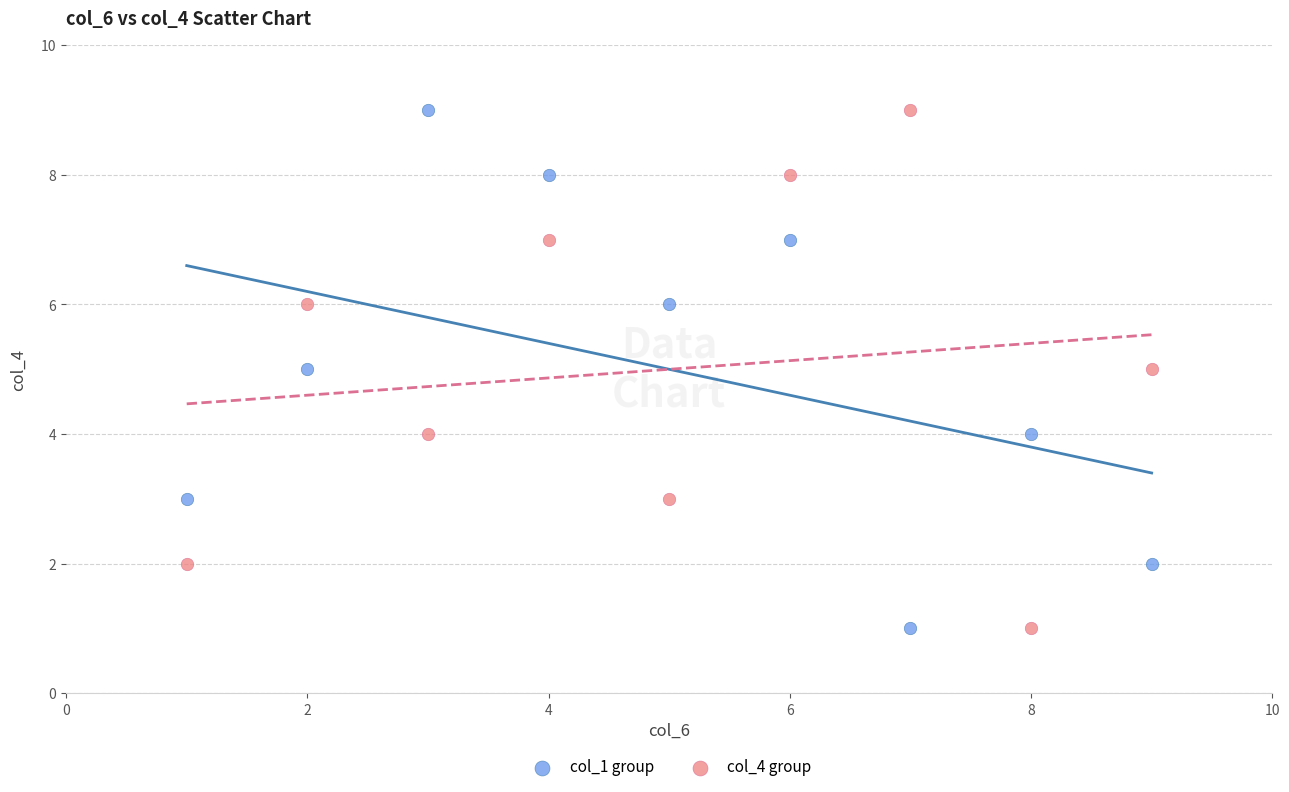

Across all data points, what is the range of X values (max minus min)?

8